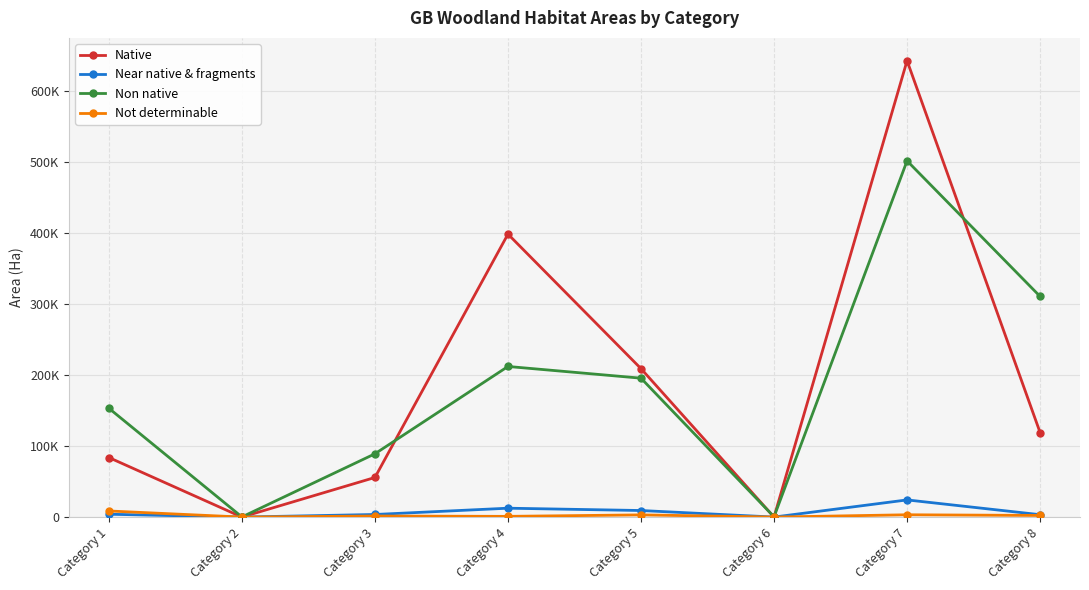

Is the value of Native at Category 2 greater than the value of Near native & fragments at Category 3?

No